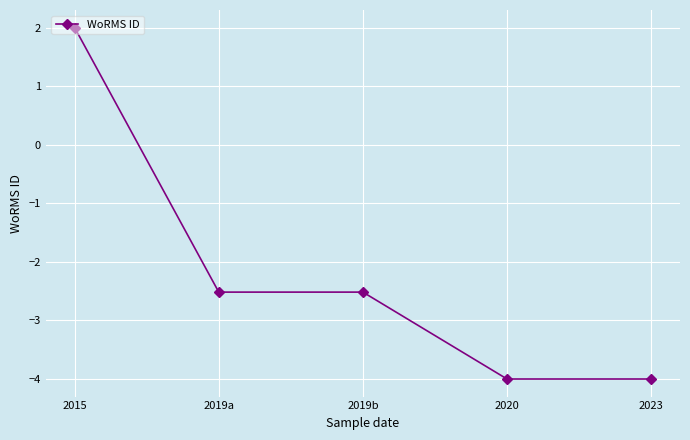

Does the chart display data point markers on the line(s)?

Yes